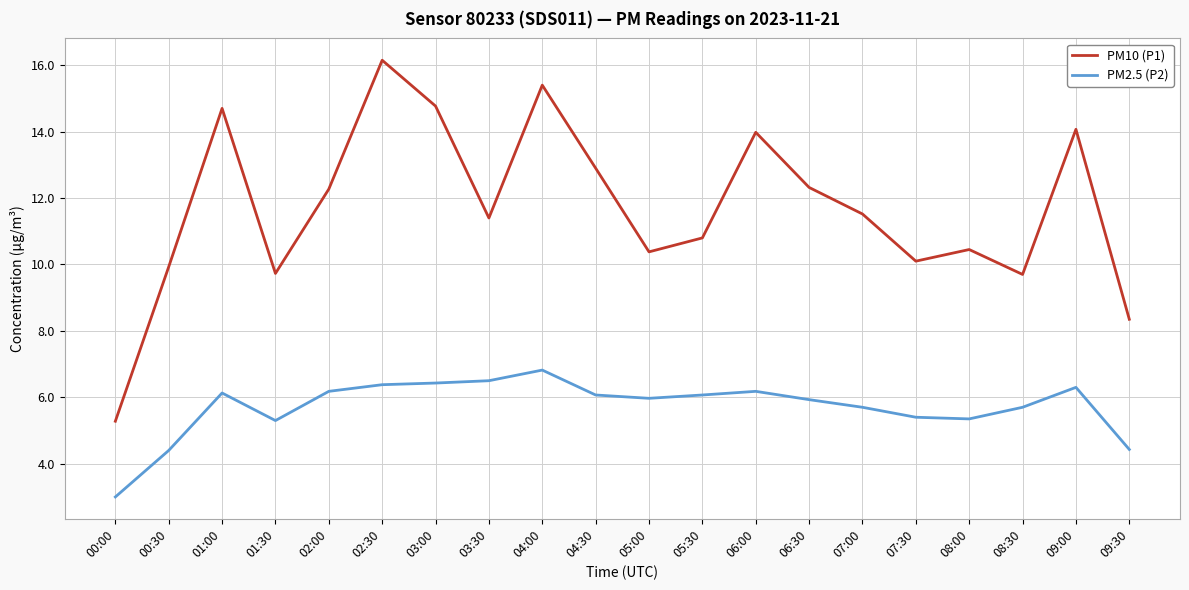

True or false: PM10 (P1) has a value of 16.1 at 02:30.

True